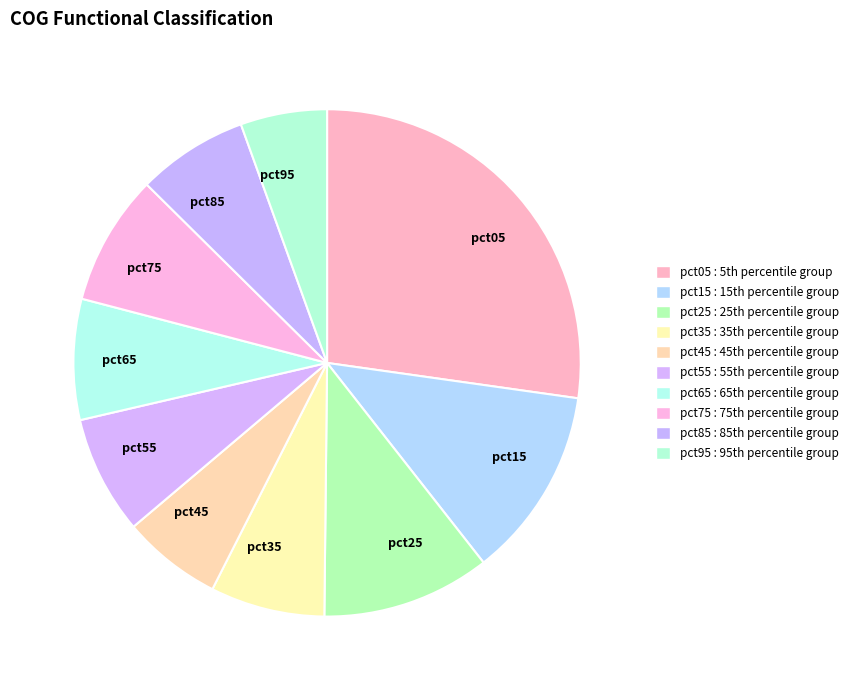

Does pct75 account for over 50% of the chart?

No